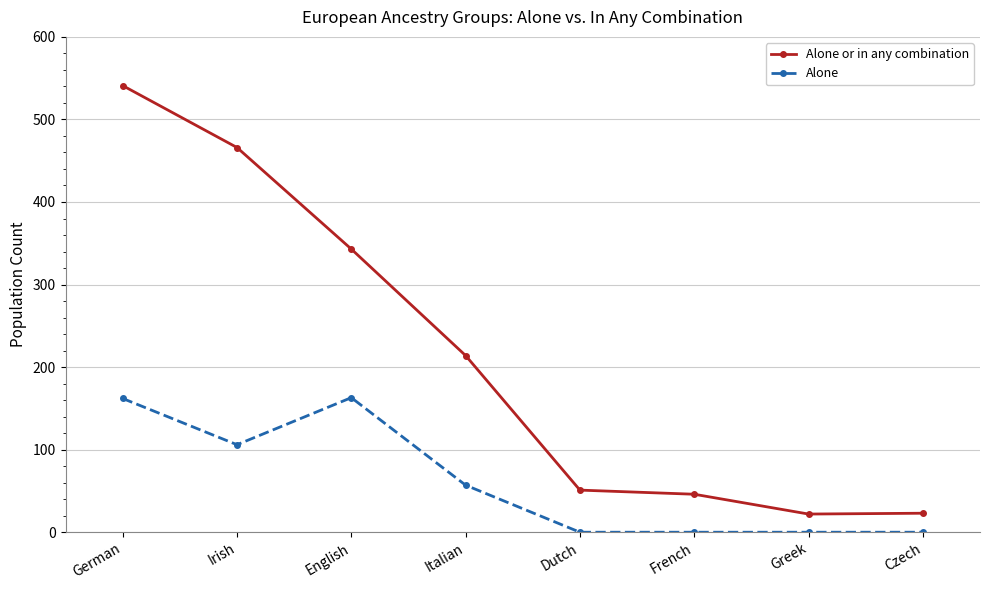

What is the label of the 8th point from the left?

Czech